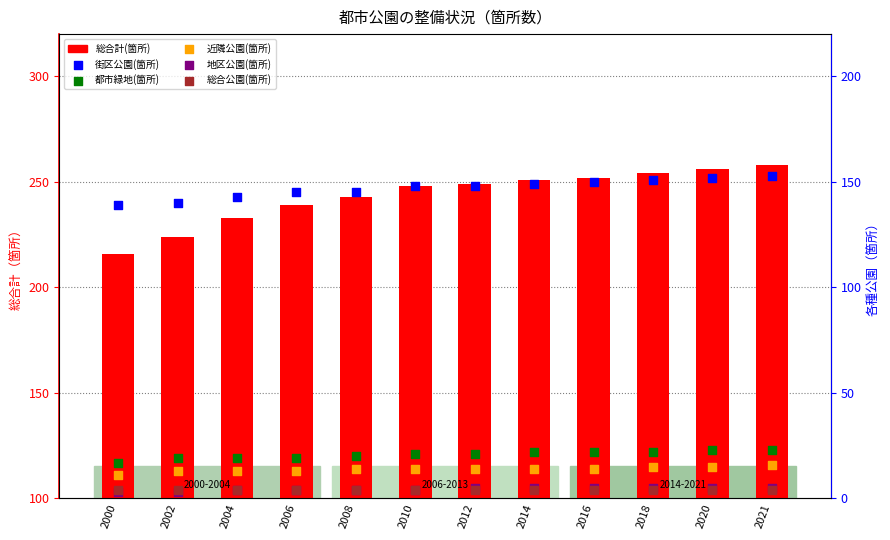

What is the total value across all series at 2016?

447